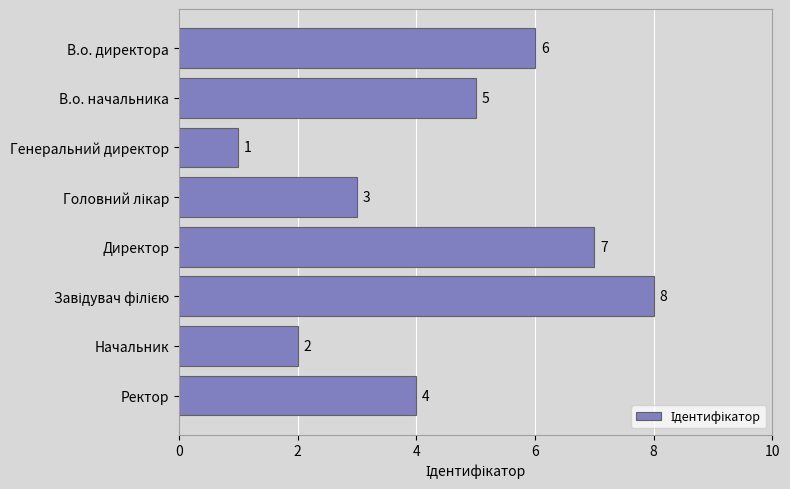

True or false: the data shows 0 at Генеральний директор.

False